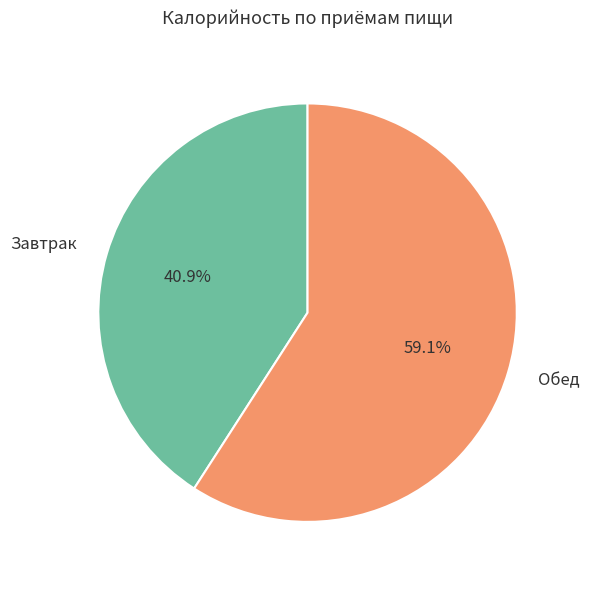

True or false: Завтрак accounts for 49% of the total.

False